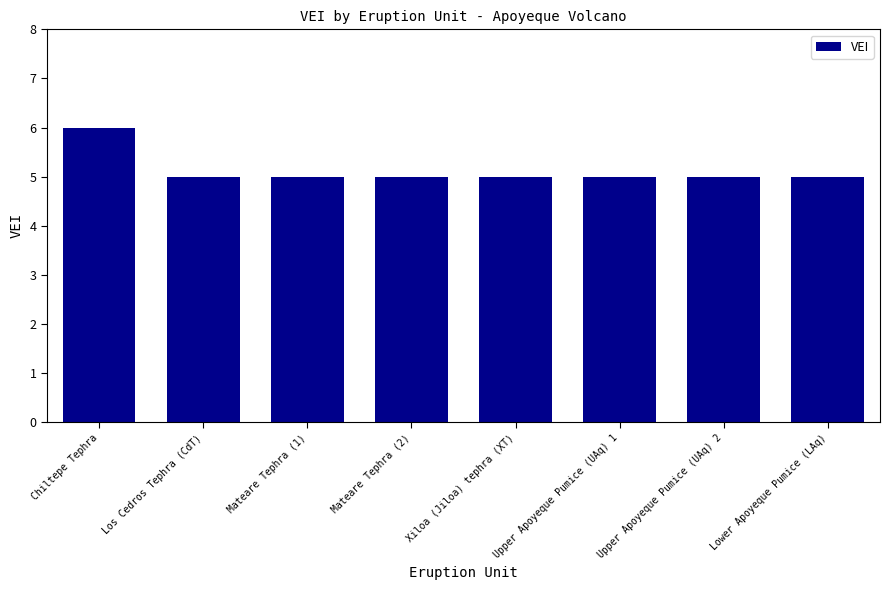

What is the greatest value displayed?

6